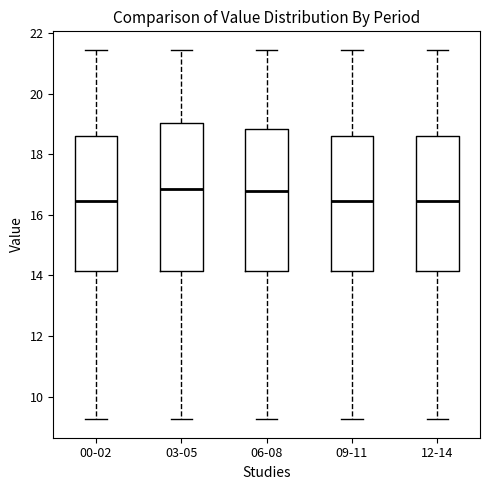

Reading left to right, read every box against the y-axis: the position of its median line, the range the box covers, and the ends of its whiskers. The values are not printed on the chart, so give them approximately, as read against the axis.

00-02: median 16.4, box 14.2 to 18.6, whiskers 9.2 to 21.4
03-05: median 16.8, box 14.2 to 19.0, whiskers 9.2 to 21.4
06-08: median 16.8, box 14.2 to 18.8, whiskers 9.2 to 21.4
09-11: median 16.4, box 14.2 to 18.6, whiskers 9.2 to 21.4
12-14: median 16.4, box 14.2 to 18.6, whiskers 9.2 to 21.4